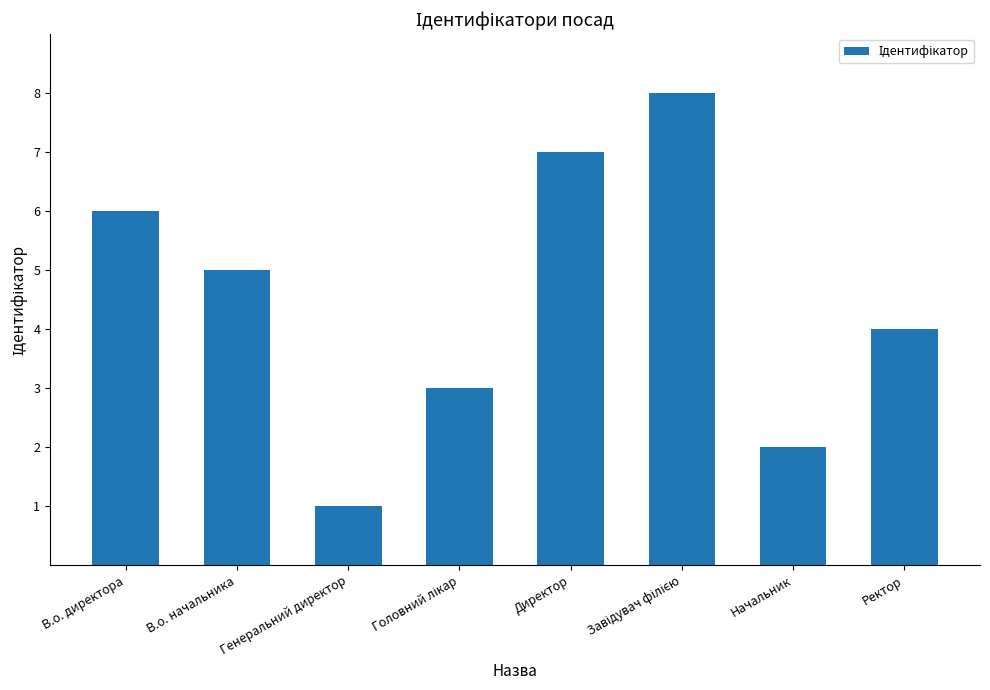

Are the bars grouped side by side (vs. stacked)?

No